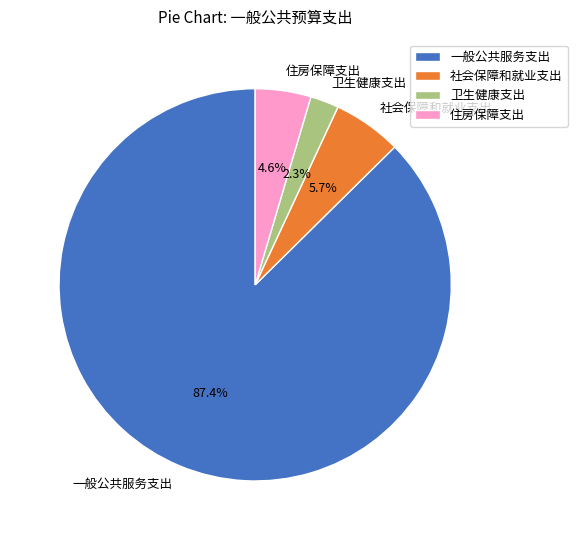

To the nearest percent, what portion does 住房保障支出 represent?

5%